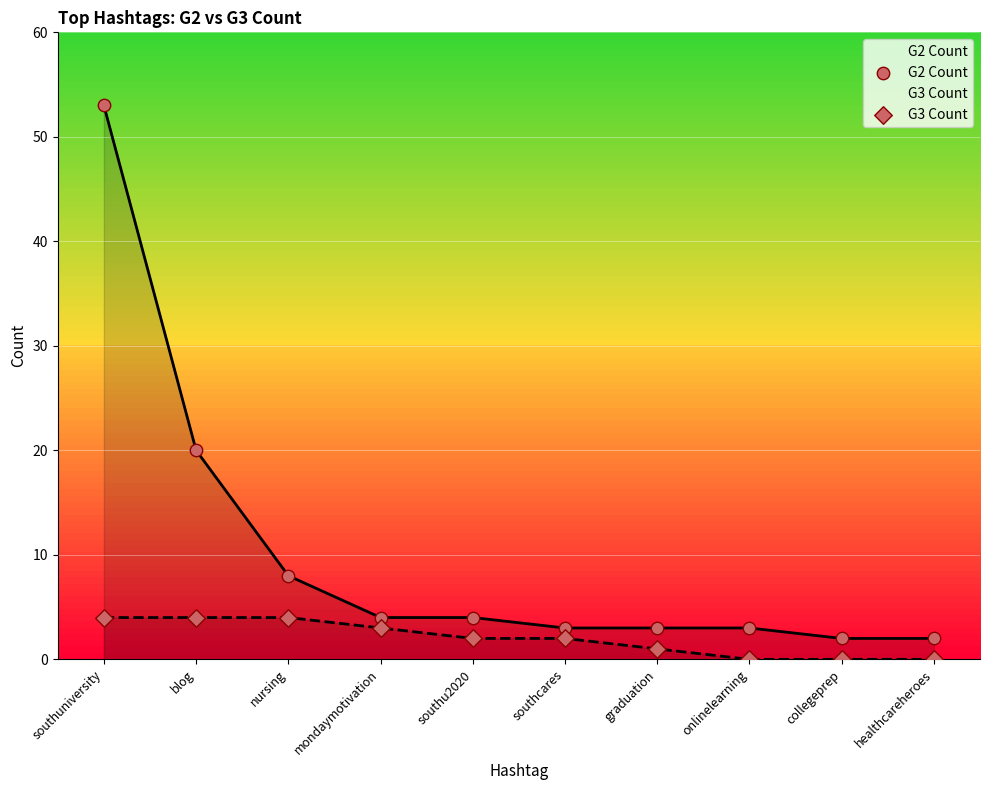

Which series has the largest total across all categories?

G2 Count